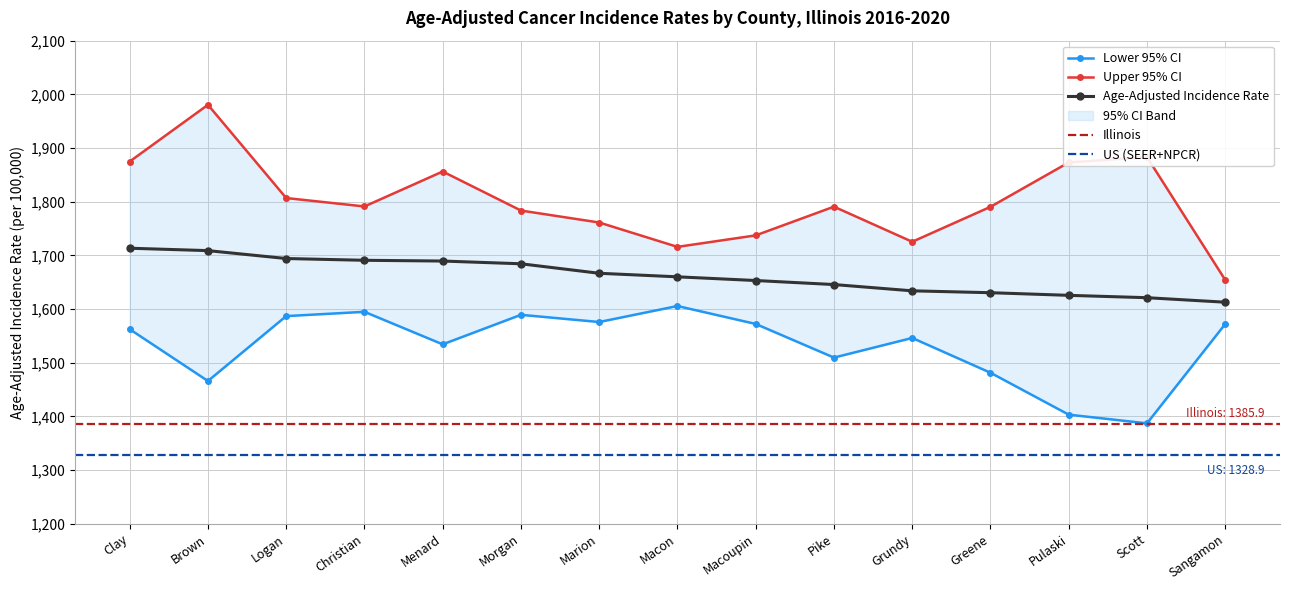

True or false: Upper 95% CI has a value of 1761.2 at Marion.

True